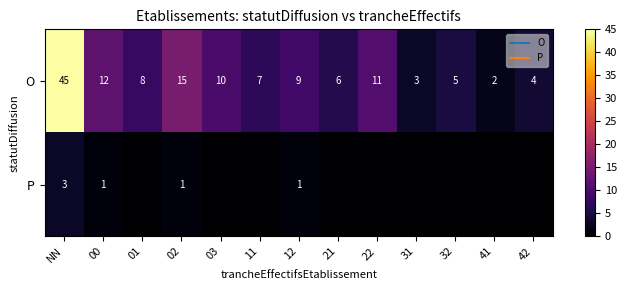

What is the average value of the O series?

11